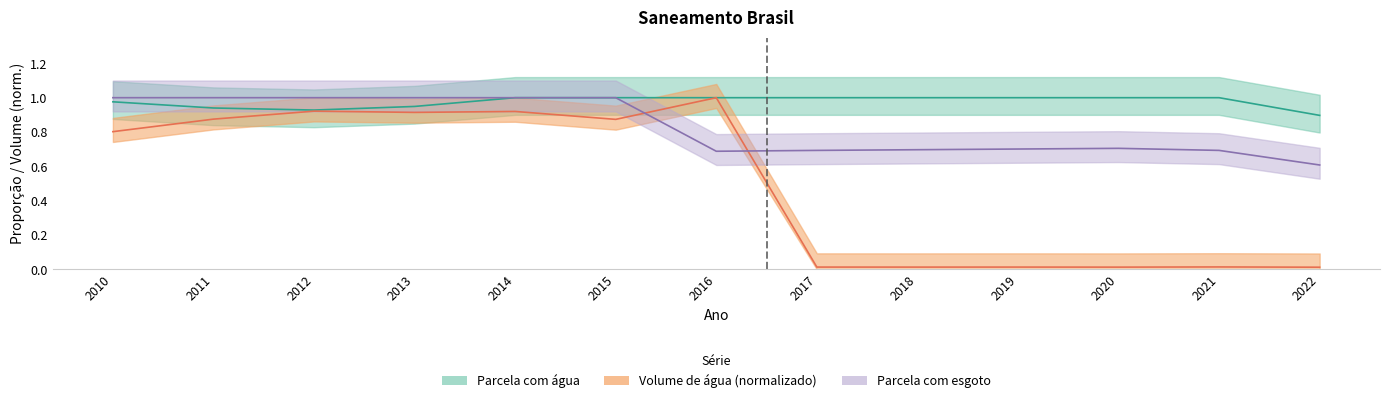

True or false: Parcela com esgoto and Parcela com água intersect in this chart.

False